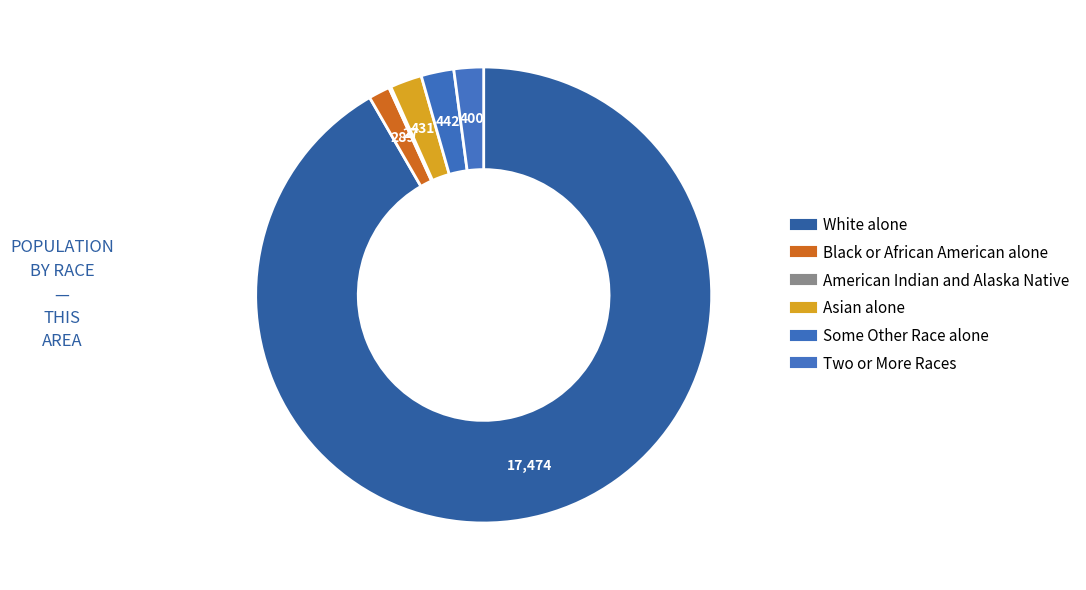

To the nearest percent, what is the difference between the Black or African American alone and Some Other Race alone slice percentages?

1%